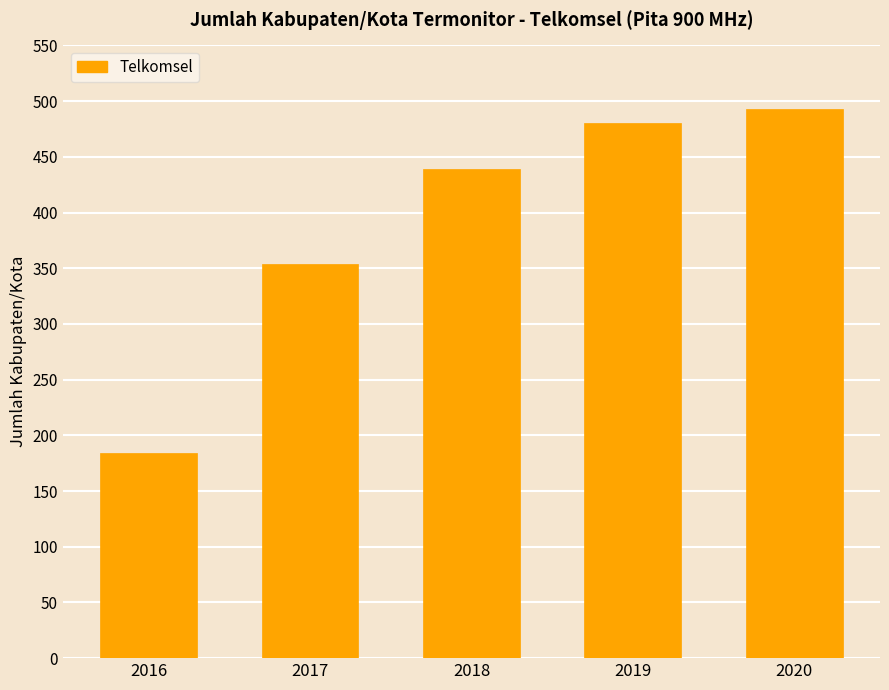

What value does the data have at 2016, to the nearest 50?

200